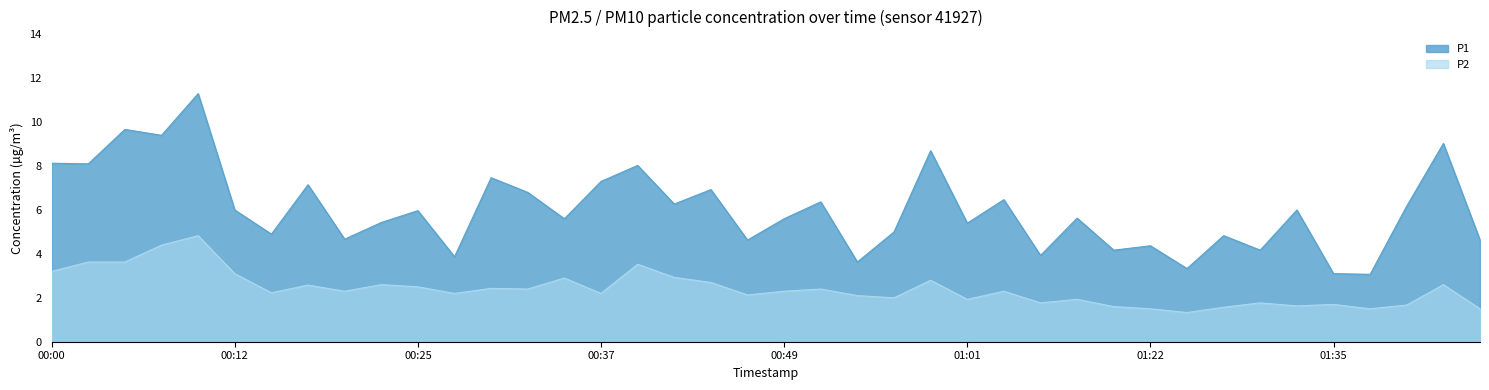

What position from the left is 00:22?

10